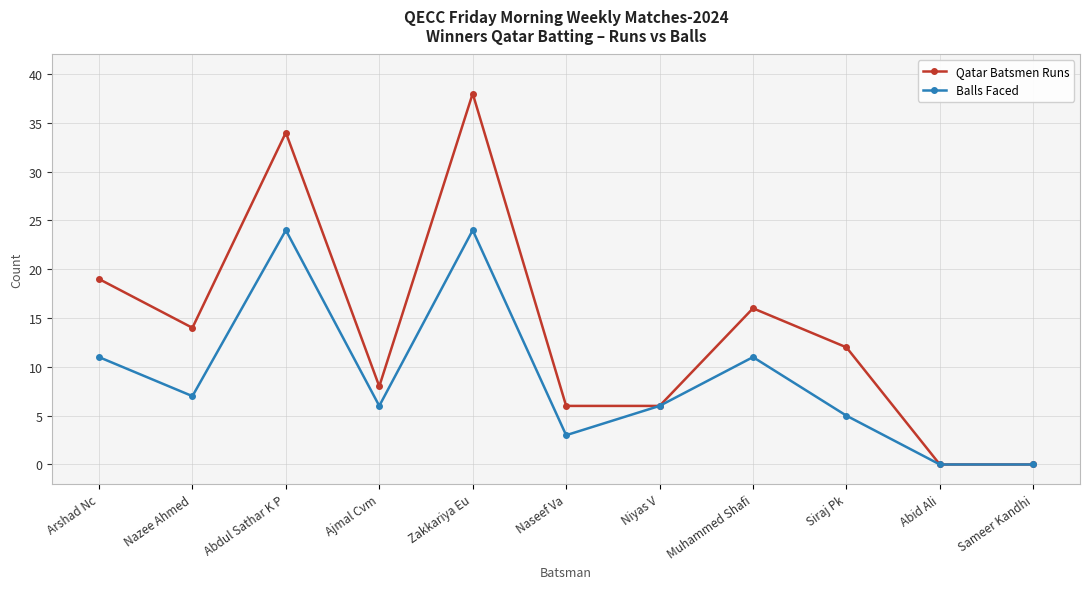

What is the label of the 6th point from the left?

Naseef Va